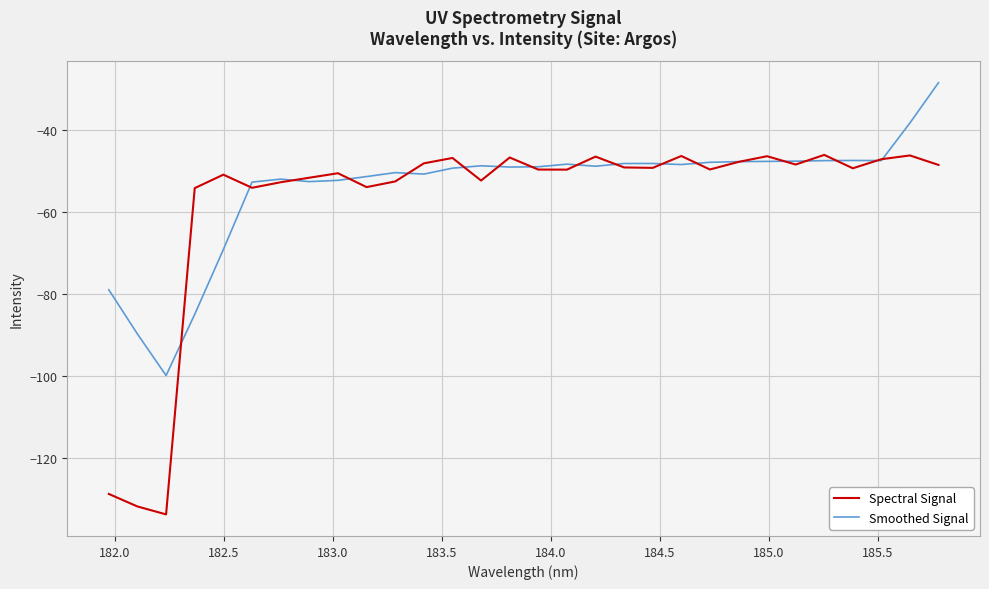

List the series in order of their peak value, highest first.

Smoothed Signal, Spectral Signal